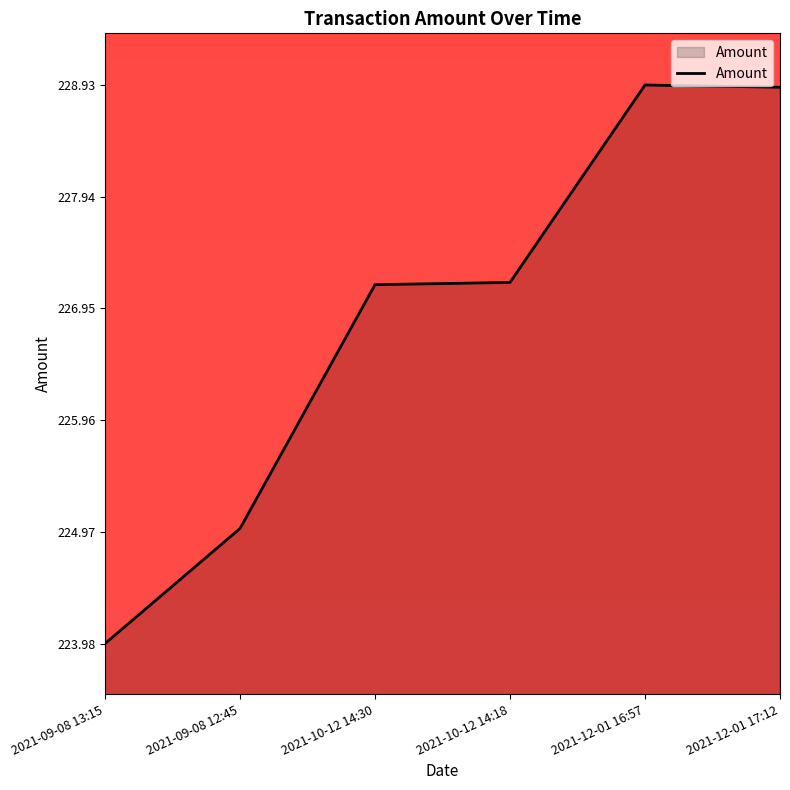

True or false: the data shows 383.7 at 2021-10-12 14:30.

False